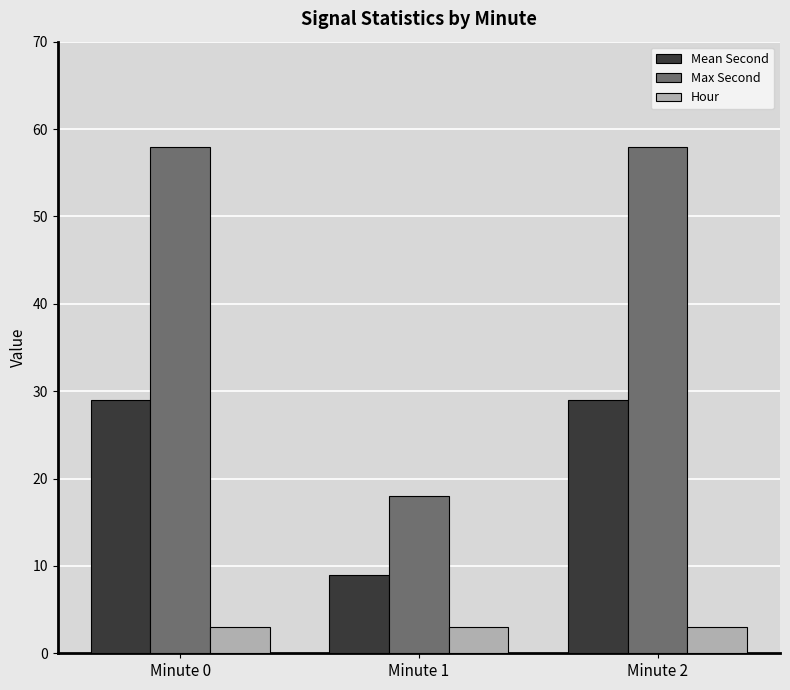

Which series has the largest total across all categories?

Max Second